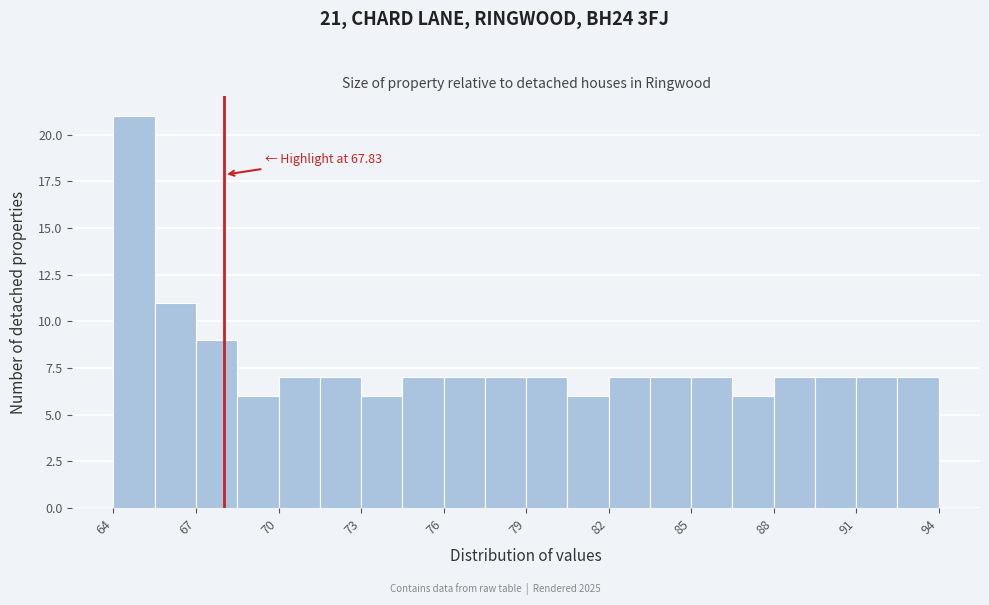

Read against the x-axis, roughly where is the centre of the tallest bar?

64.5